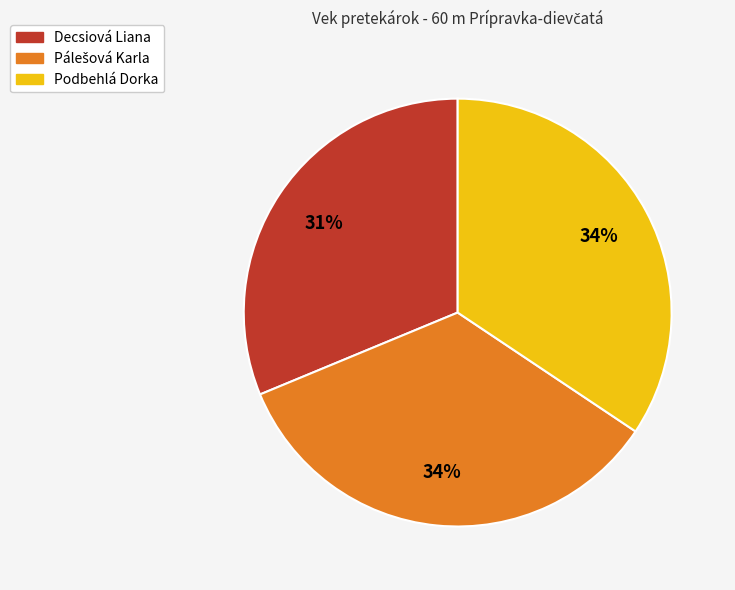

The Decsiová Liana slice represents 22% of the pie. True or false?

False